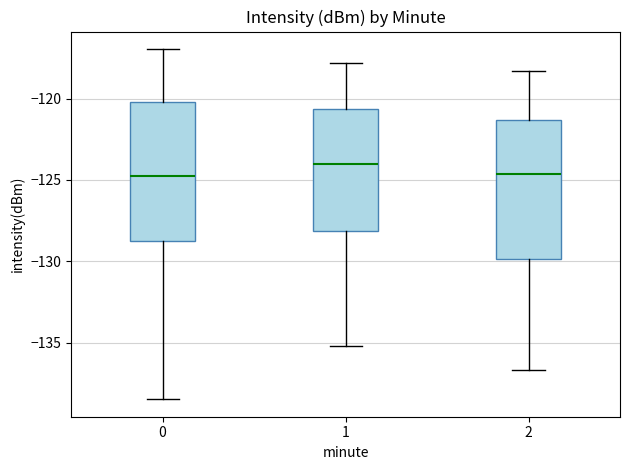

Reading left to right, transcribe this box plot: for each box, give where its median line is, the range the box spans, and where its two whiskers end, as read against the y-axis. The values are not printed on the chart, so give them approximately, as read against the axis.

0: median -124.5, box -128.5 to -120.0, whiskers -138.5 to -117.0
1: median -124.0, box -128.0 to -120.5, whiskers -135.0 to -118.0
2: median -124.5, box -130.0 to -121.5, whiskers -136.5 to -118.5